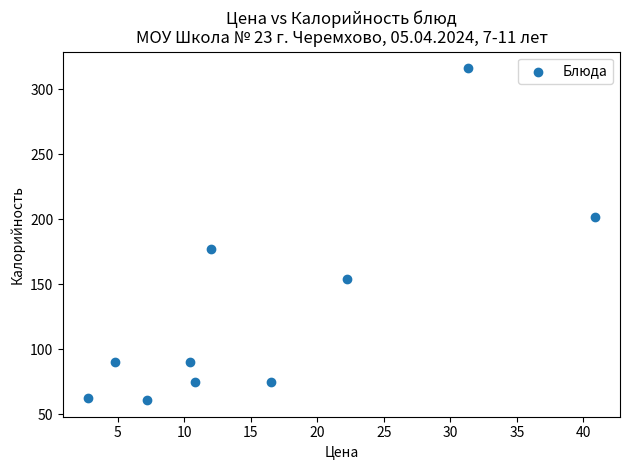

What is the average X value?

15.9